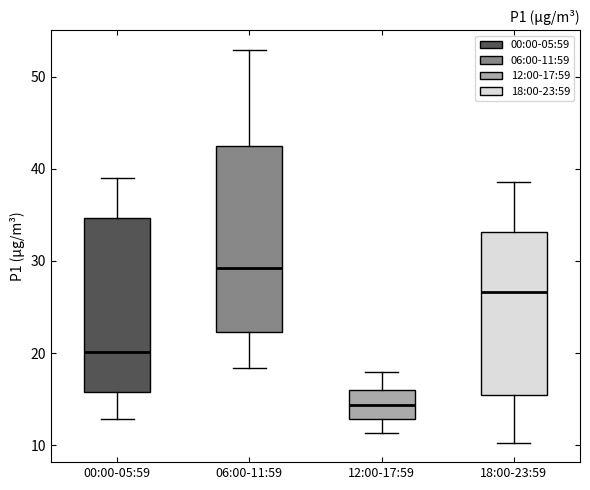

Comparing the boxes themselves (not the whiskers), which one is the tallest?

06:00-11:59